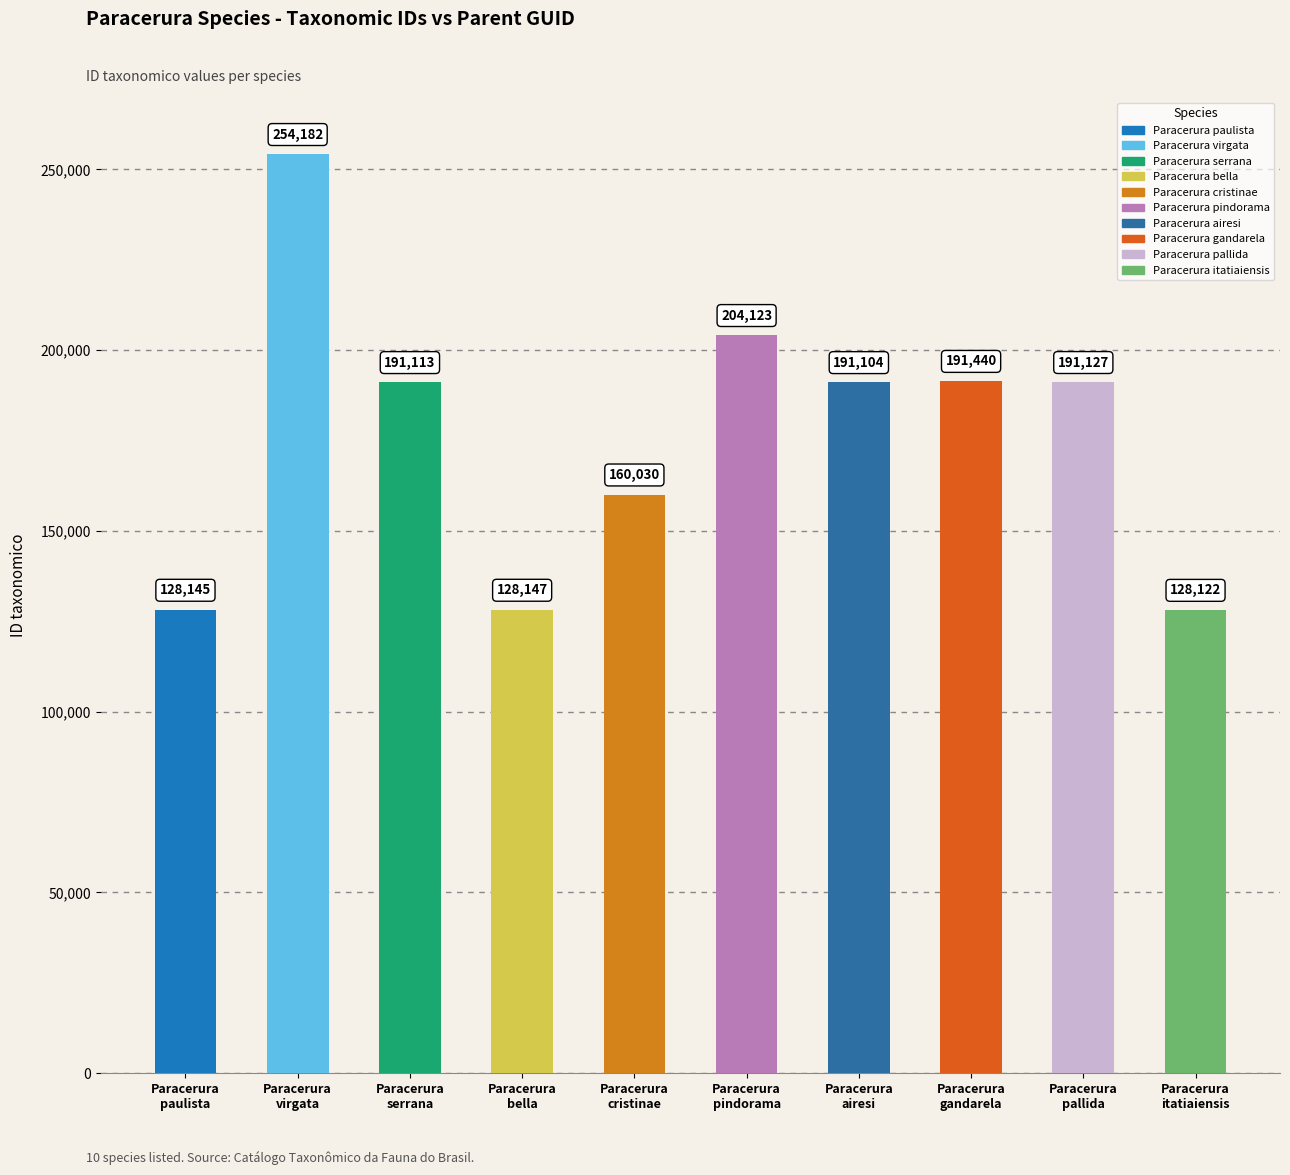

The ID taxonomico series shows 128147 at Paracerura bella. True or false?

True